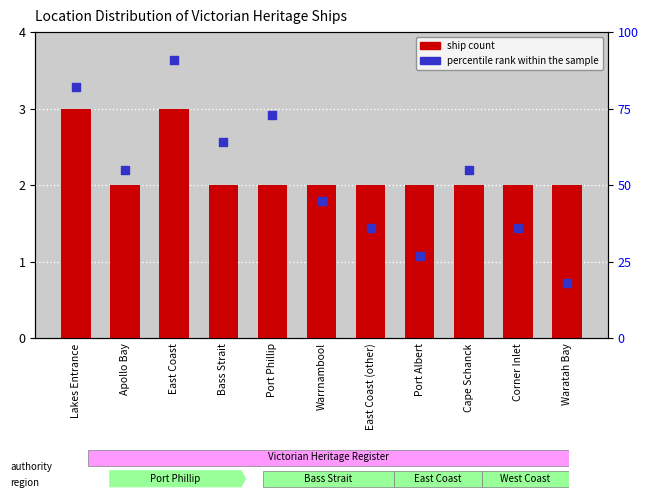

Which series contains the highest Y value?

percentile rank within the sample